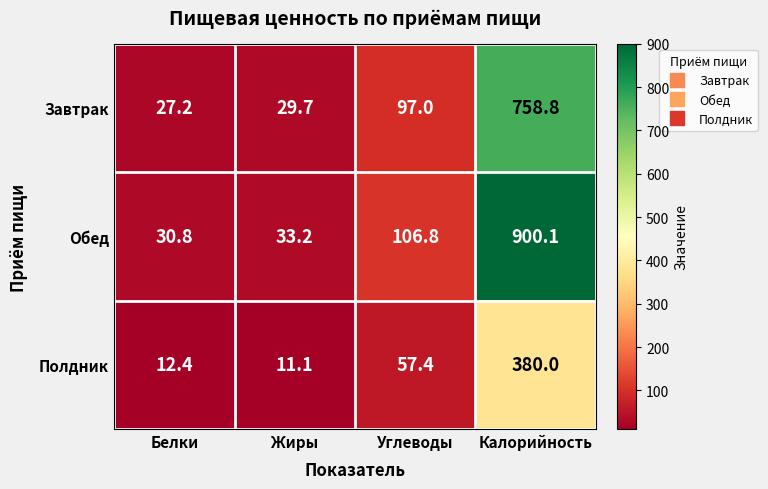

How many series are shown in this chart?

3